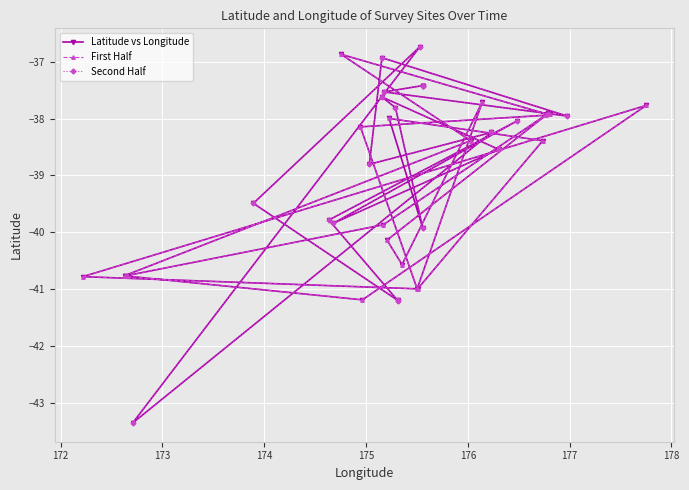

What is the value of the First Half point at the 7th from the left?

-39.9